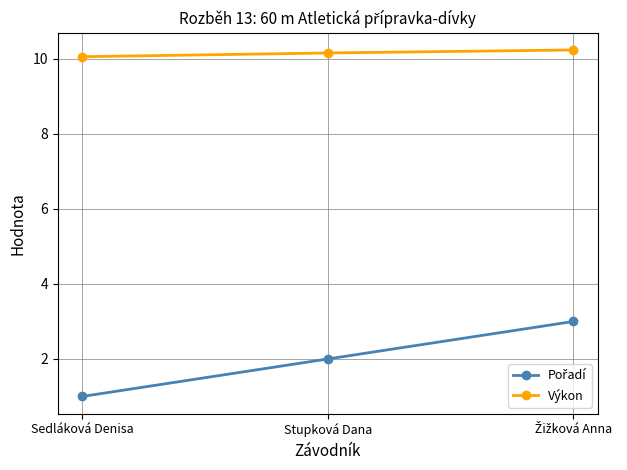

What is the label of the 2nd point from the left?

Stupková Dana